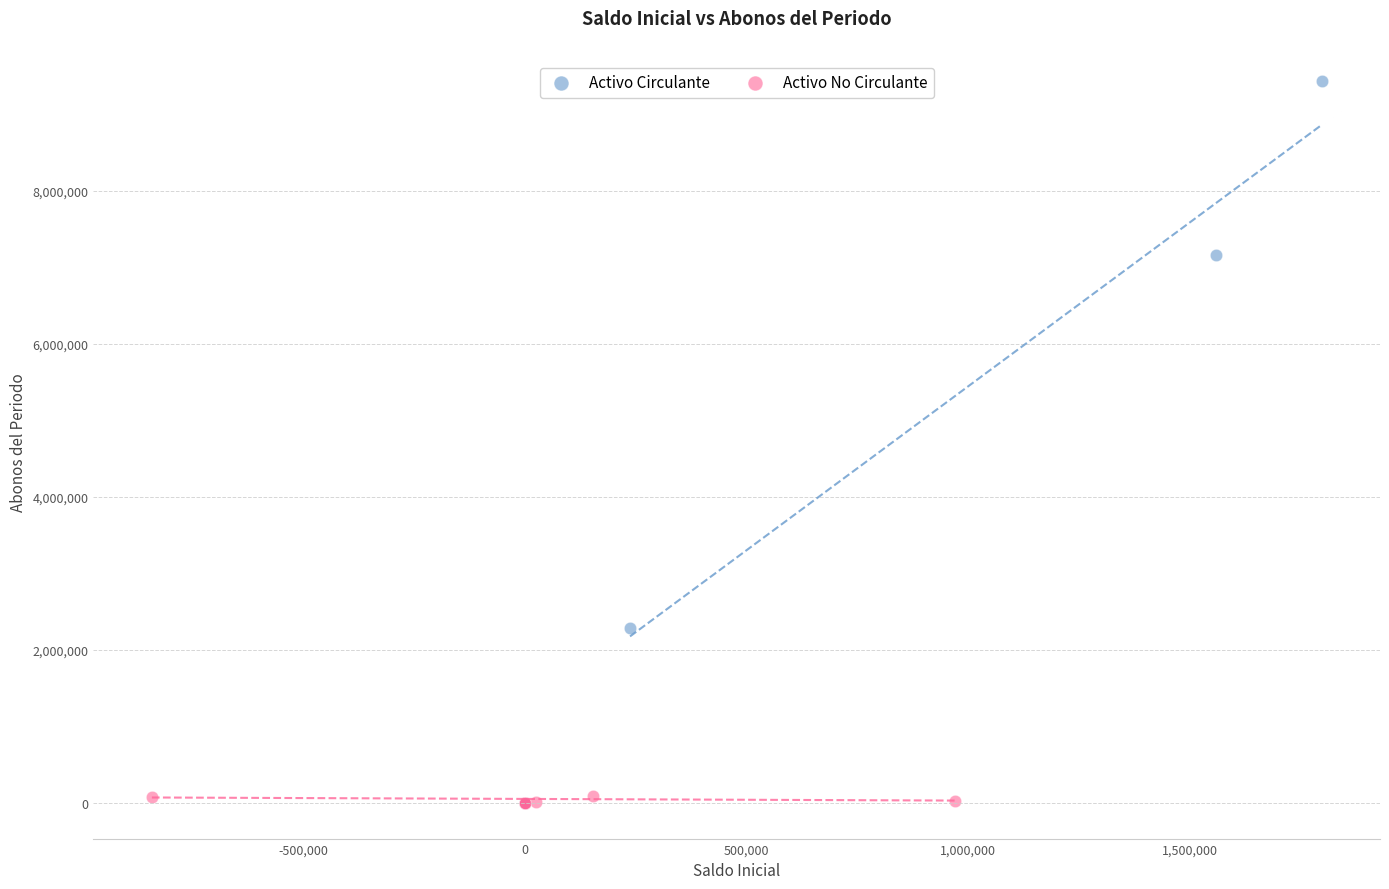

Which series contains the highest Y value?

Activo Circulante